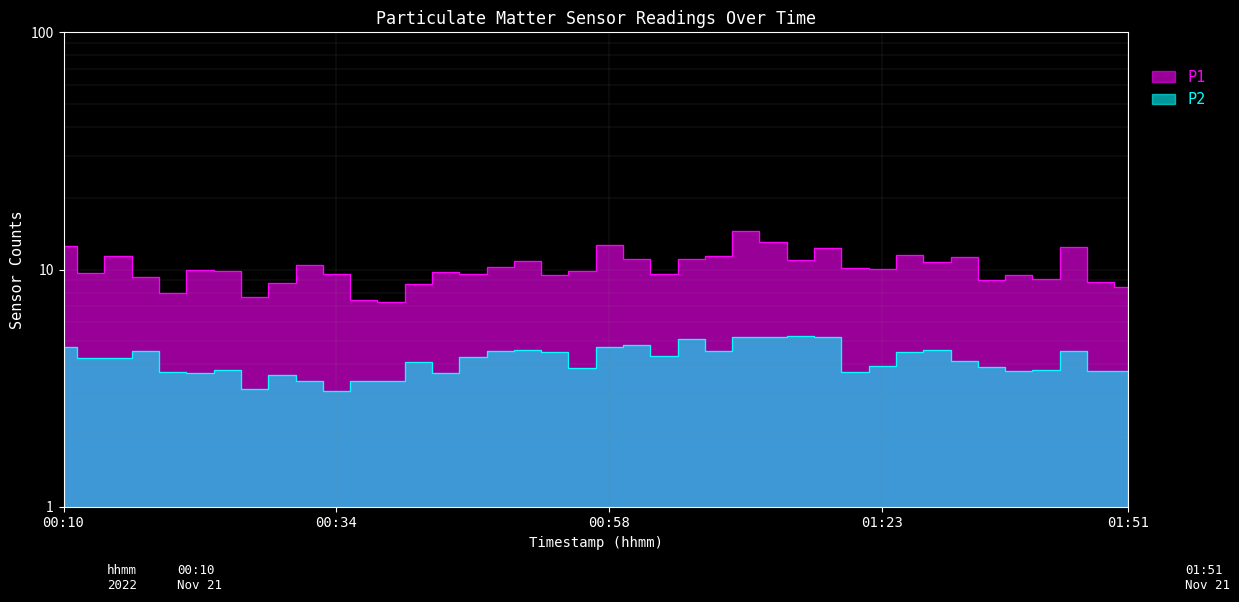

Where is the first local maximum for P2?

00:17